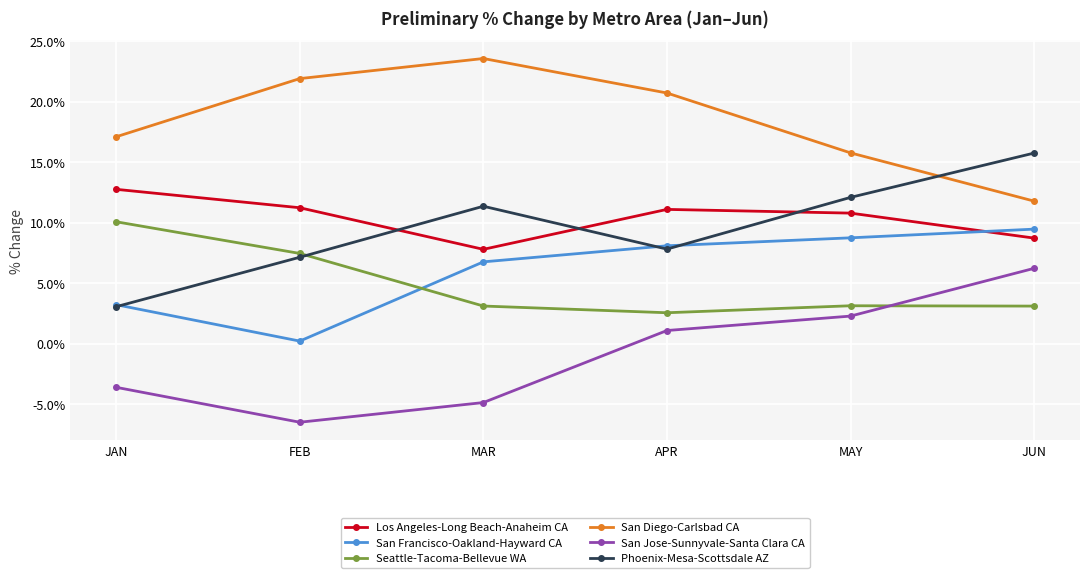

What is the minimum value for San Diego-Carlsbad CA?

11.8